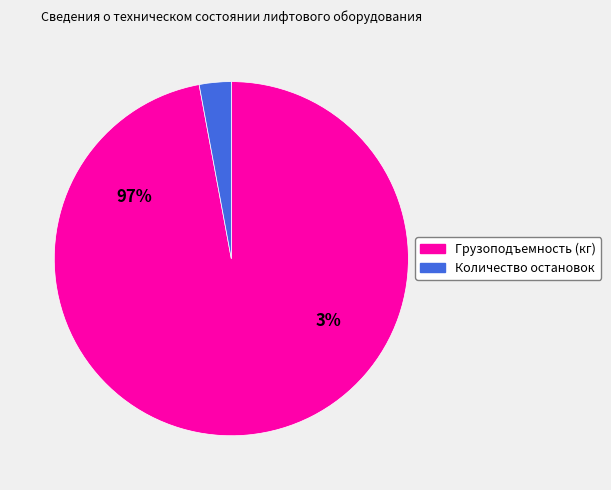

Is the sum of Количество остановок and Грузоподъемность (кг) greater than half?

Yes